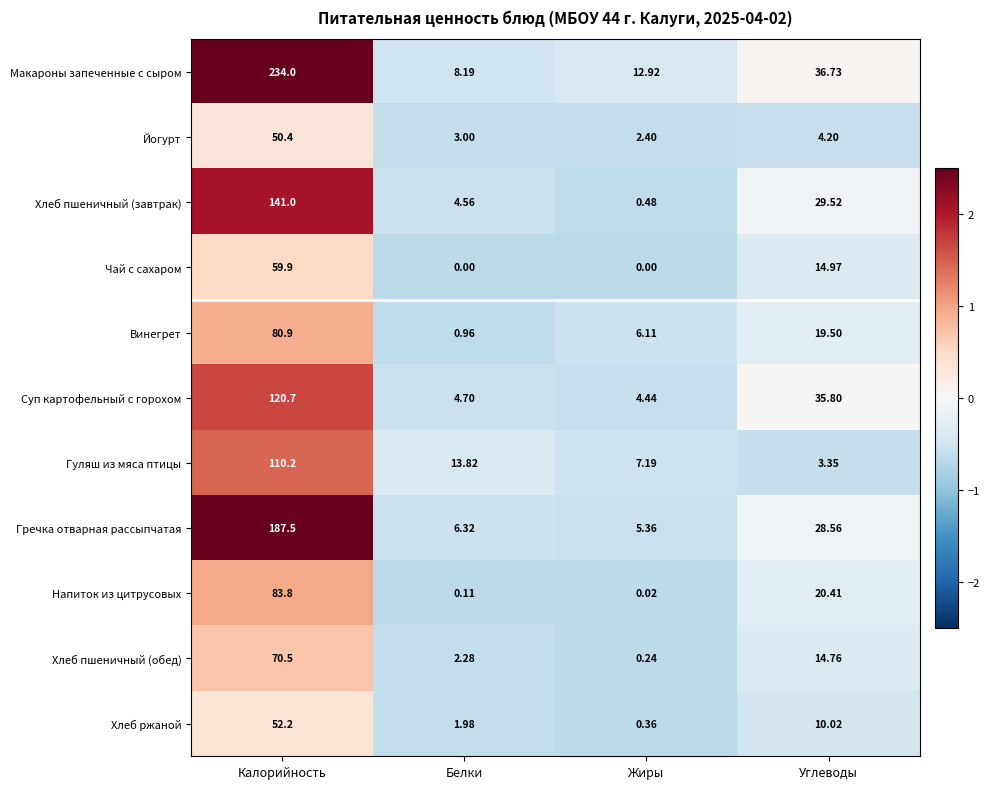

Which series changed the most between Белки and Углеводы?

Суп картофельный с горохом